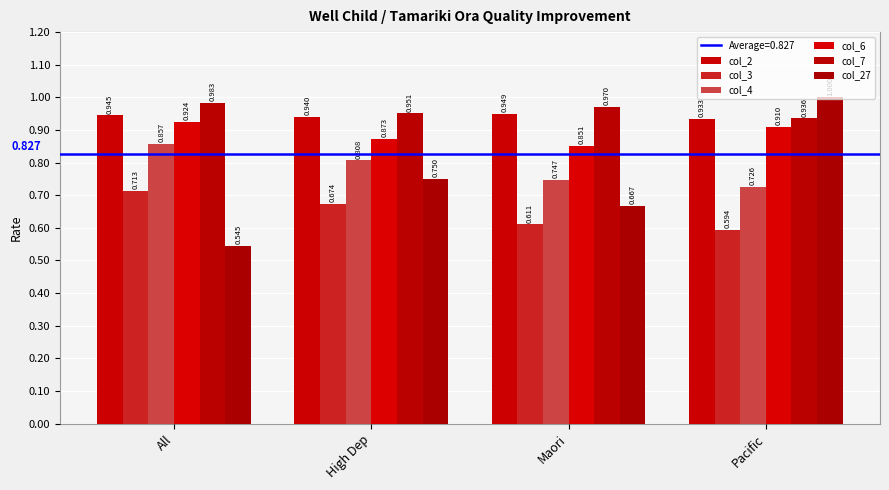

Is it true that col_4 equals 1.3 at High Dep?

False